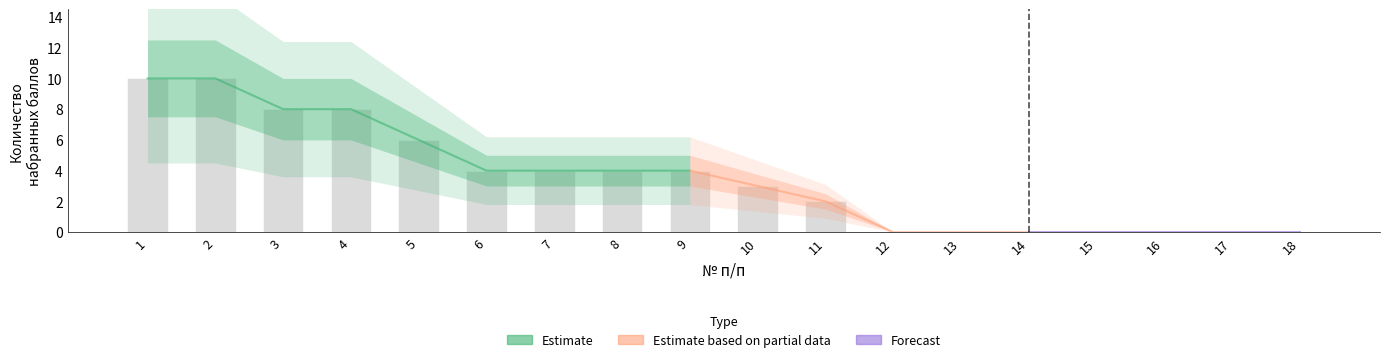

What is the maximum value shown in the chart?

10